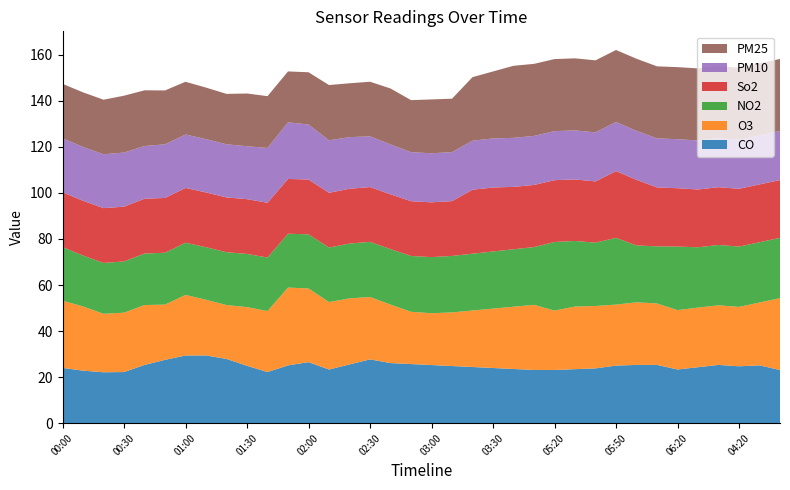

What is the minimum value for CO?

22.1